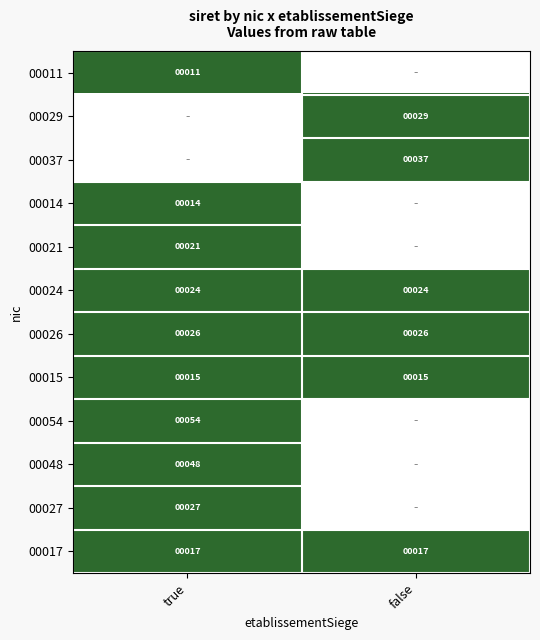

The 00015 series shows 8 at true. True or false?

False